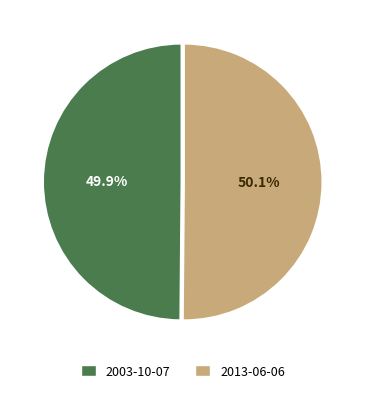

Is there a majority slice in this chart?

Yes